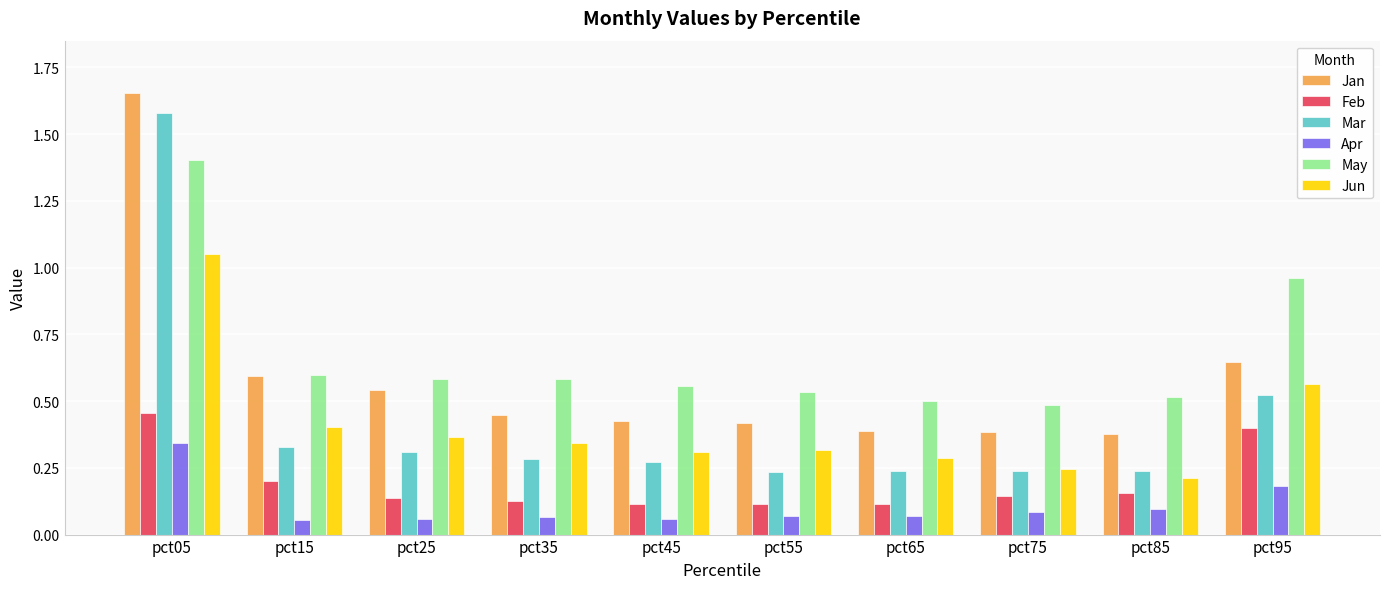

How many Feb values are between 0 and 1?

10